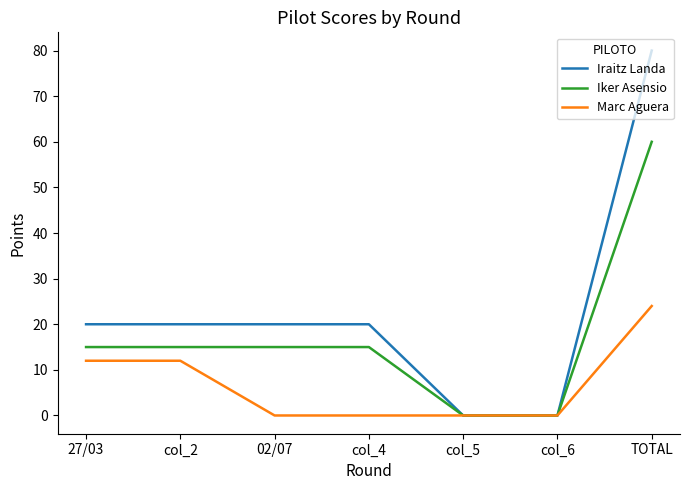

What is the maximum value for Iker Asensio?

60